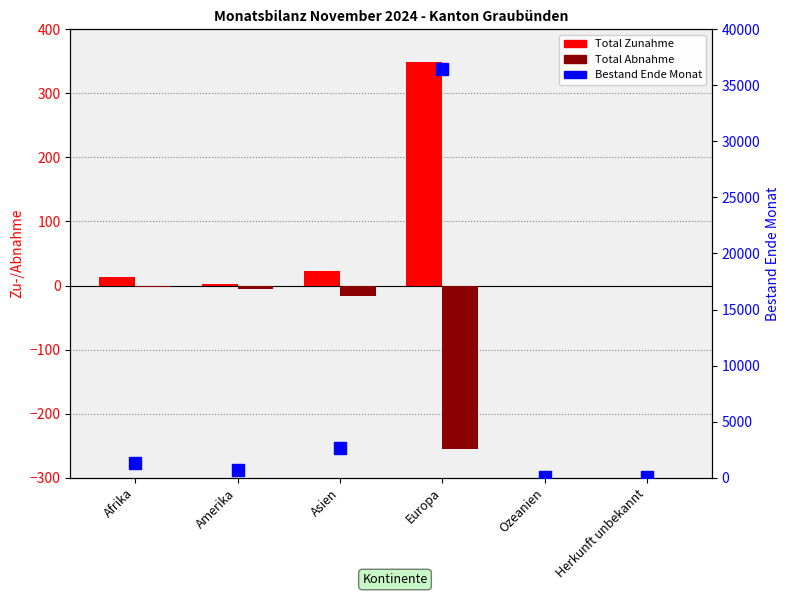

What is the label of the 2nd bar from the right?

Ozeanien